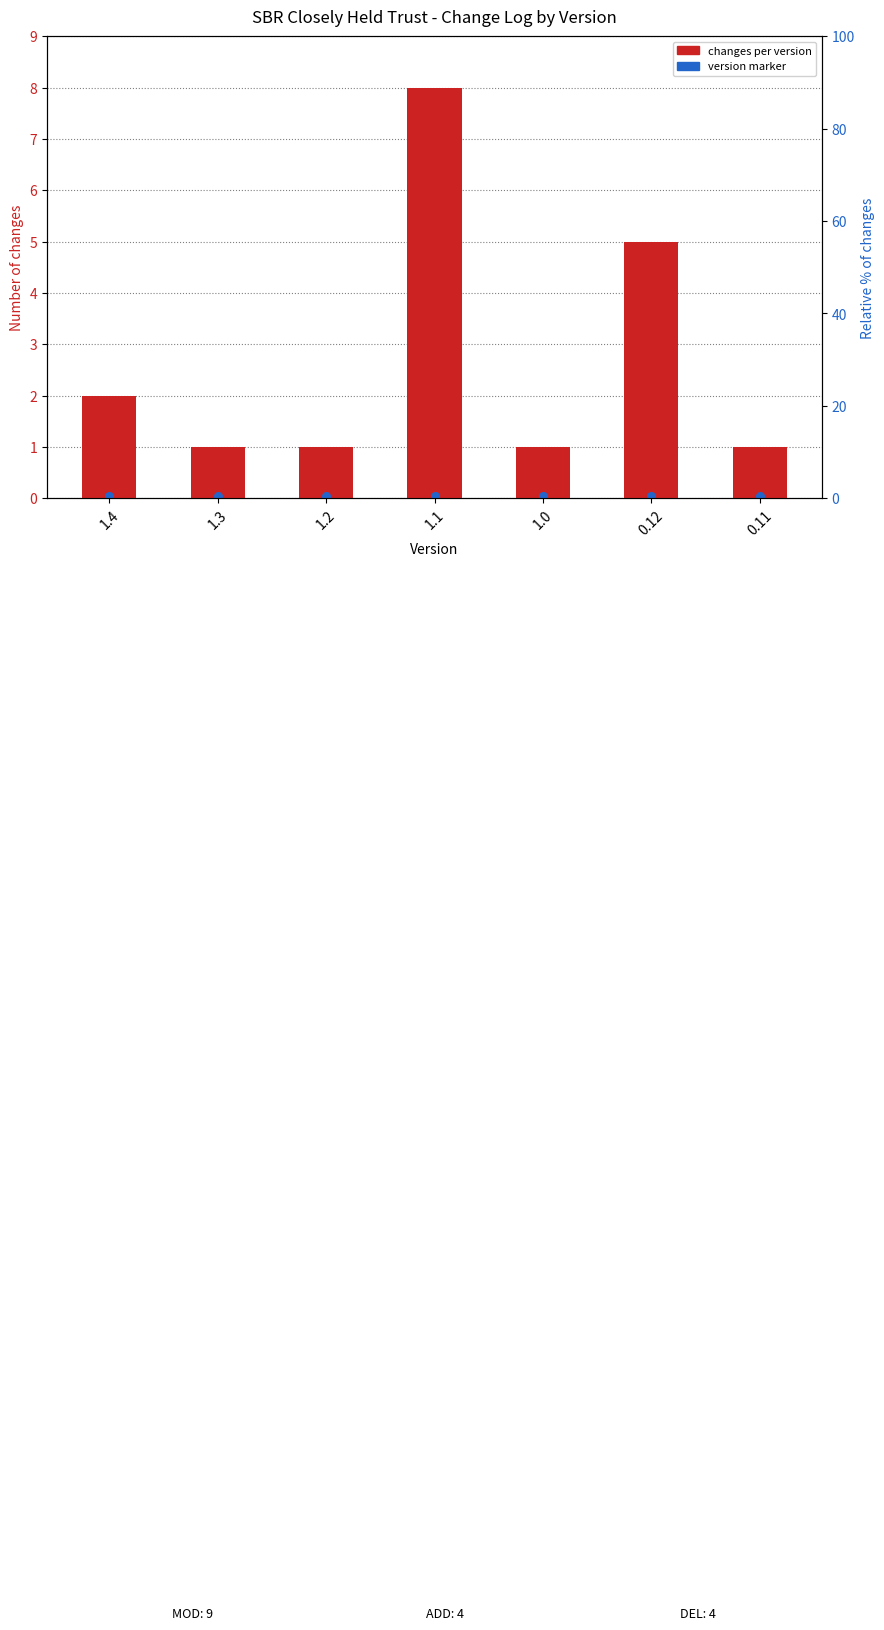

Which series reaches the maximum Y coordinate?

changes per version